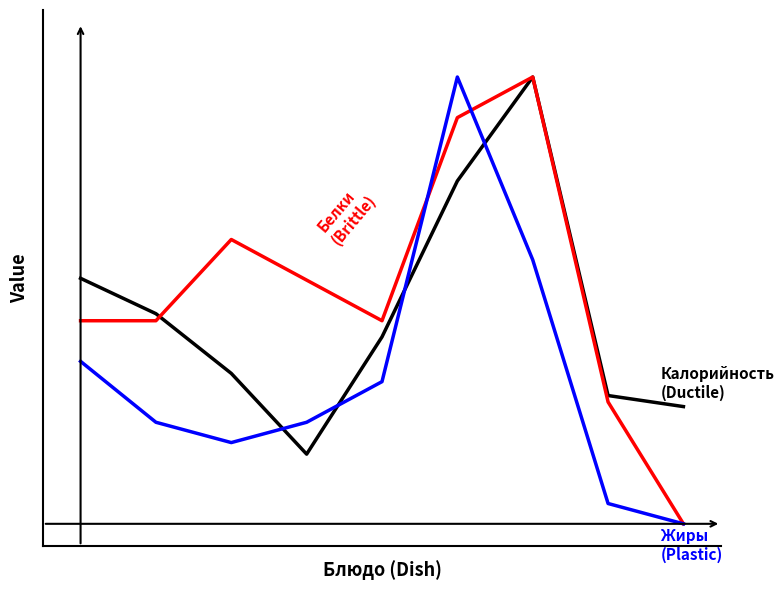

Does the chart display data point markers on the line(s)?

No